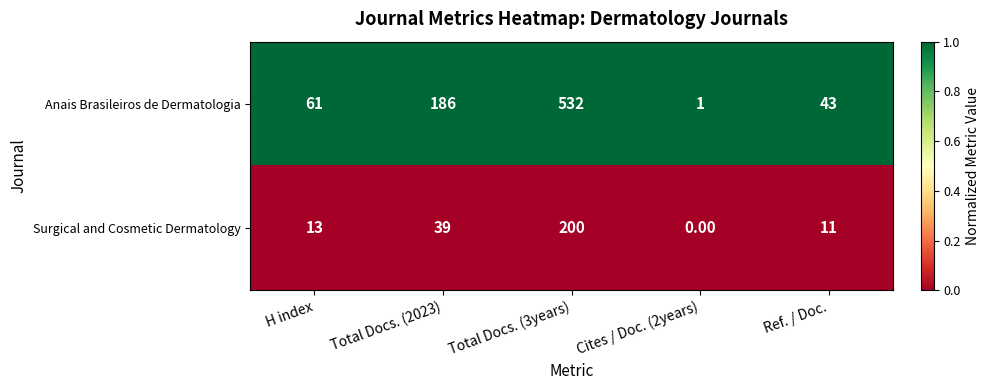

What is the difference between the highest and lowest values at Cites / Doc. (2years)?

1